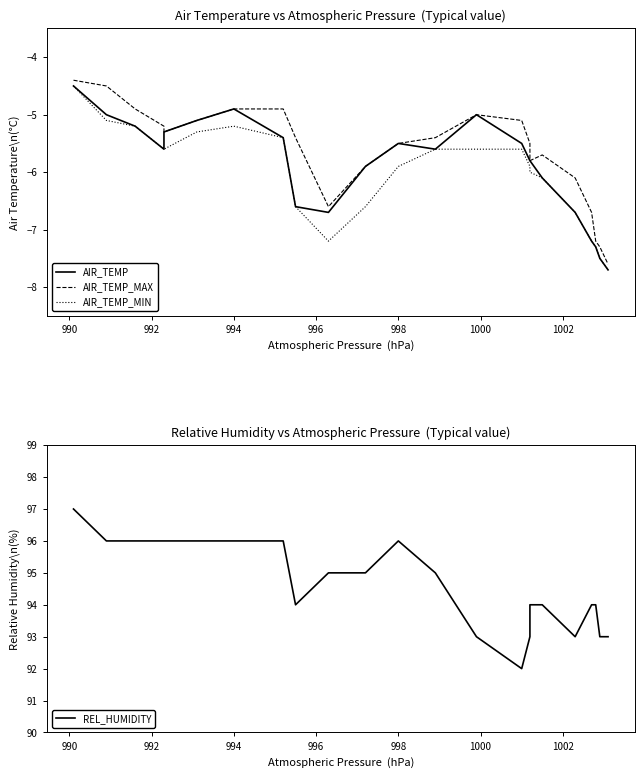

Which series has the largest total across all categories?

REL_HUMIDITY